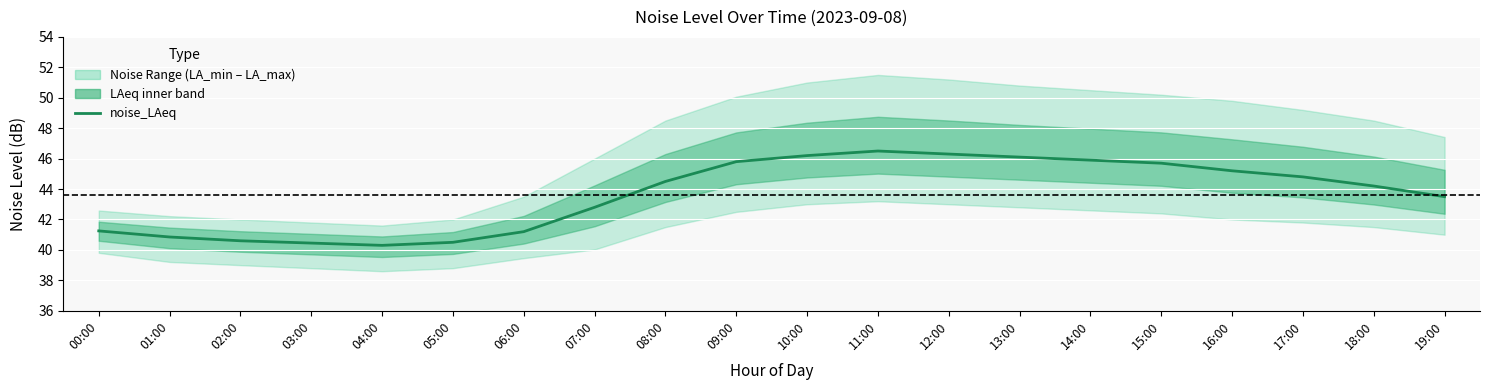

What is the value of the 14th point from the left?

46.1